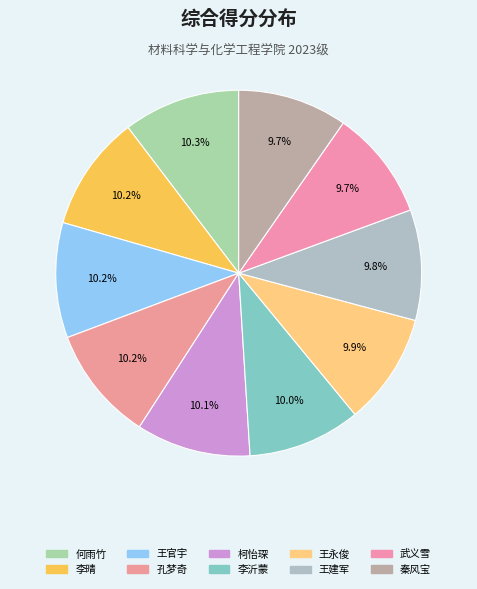

What is the largest slice in the pie chart?

何雨竹